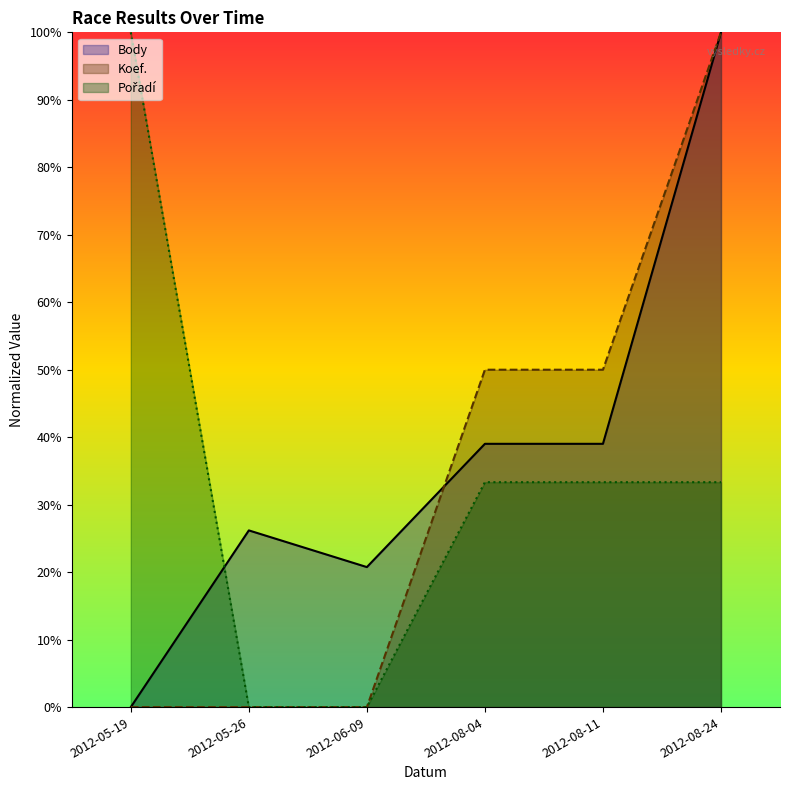

At how many categories does at least one series exceed 0?

6